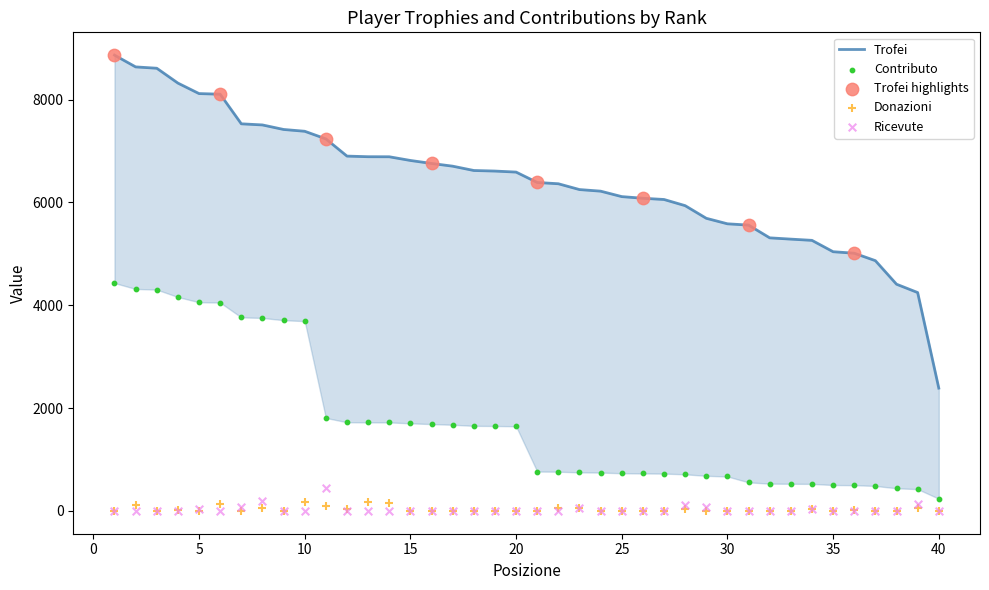

At which category is the sum across all series the highest?

1